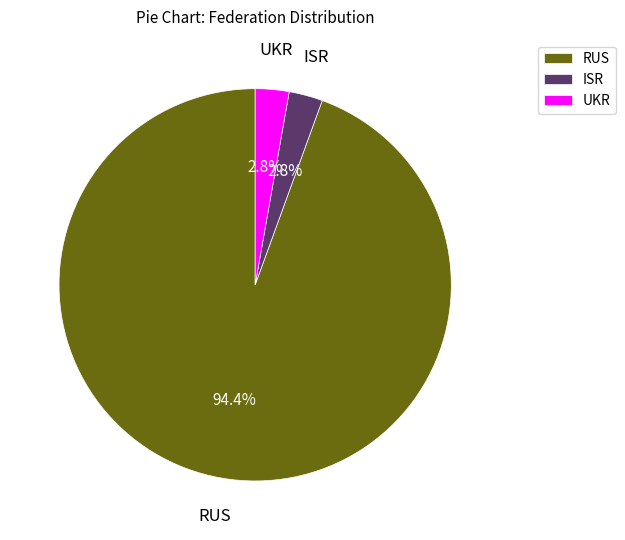

Which category accounts for the majority?

RUS